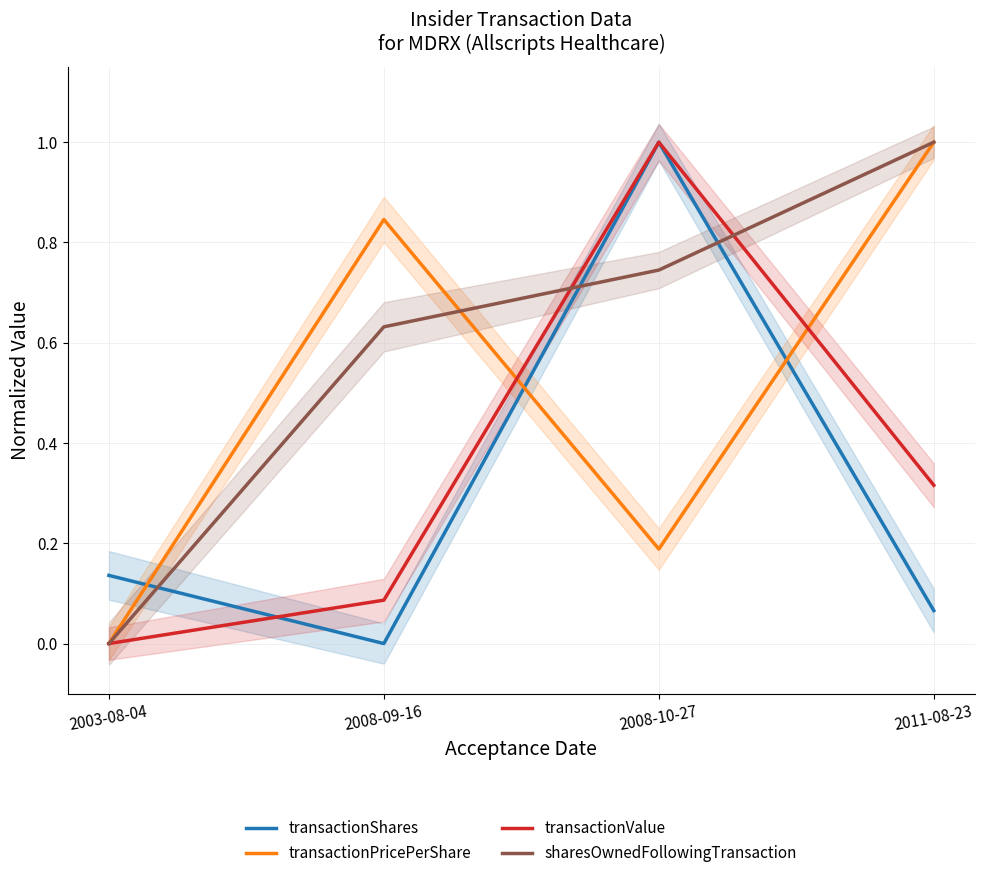

What is the maximum value for transactionShares?

1.0